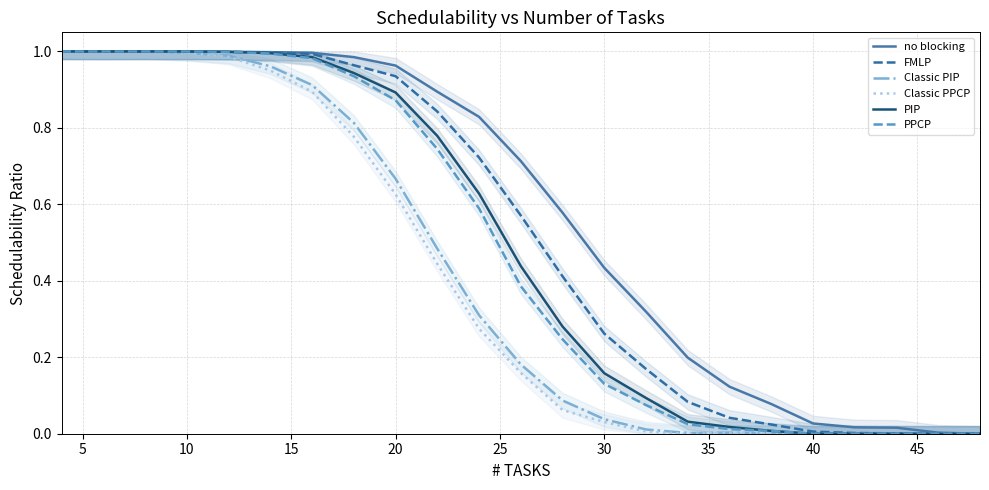

Which series has the largest total across all categories?

no blocking